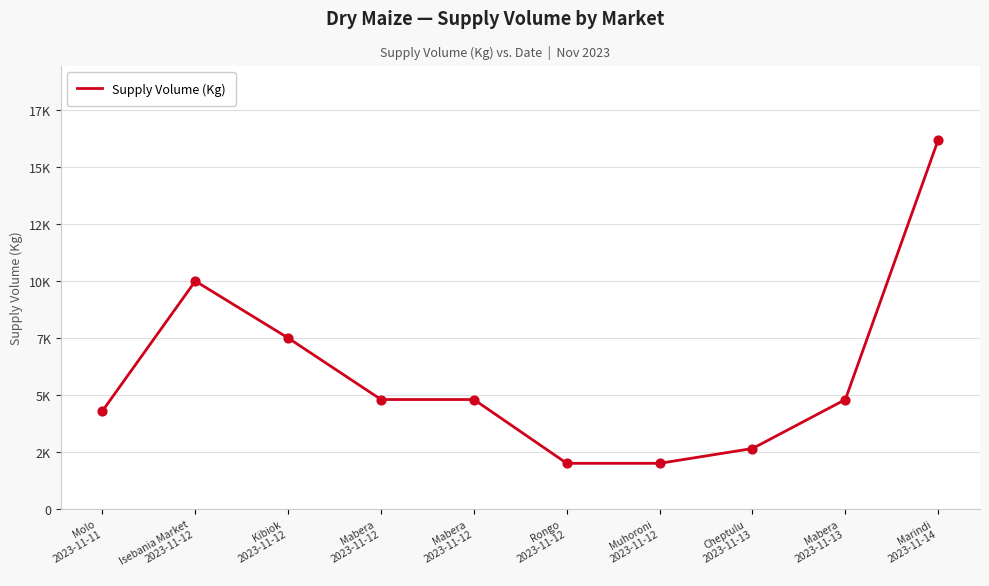

What is the change in value from Molo
2023-11-11 to Mabera
2023-11-12?

+500